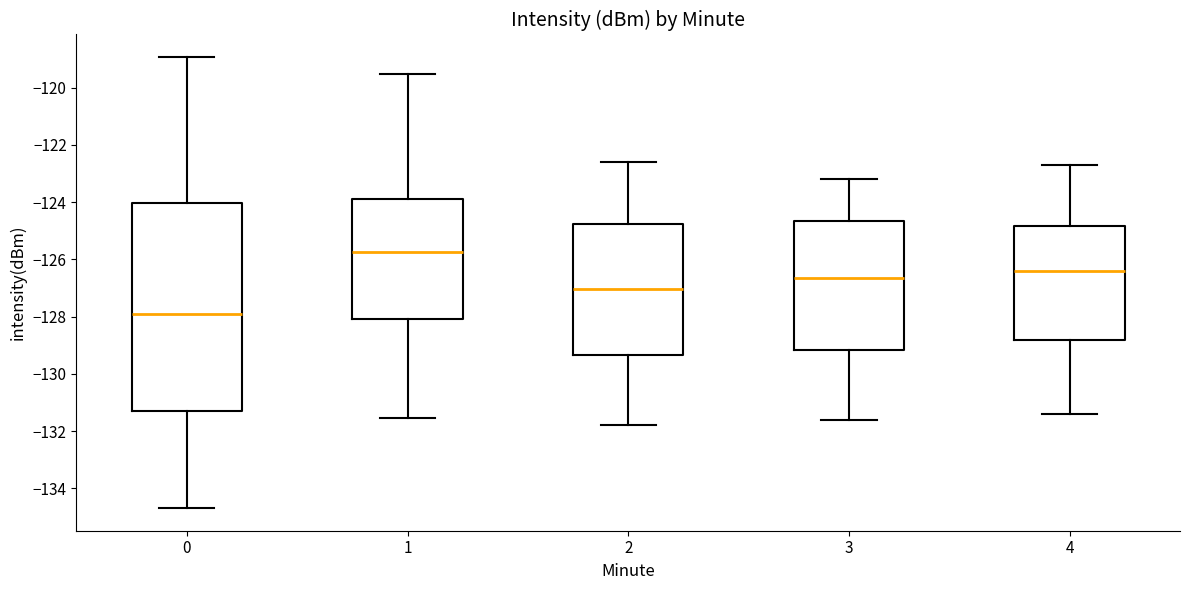

Which box is the tallest, from its lower edge to its upper edge?

0